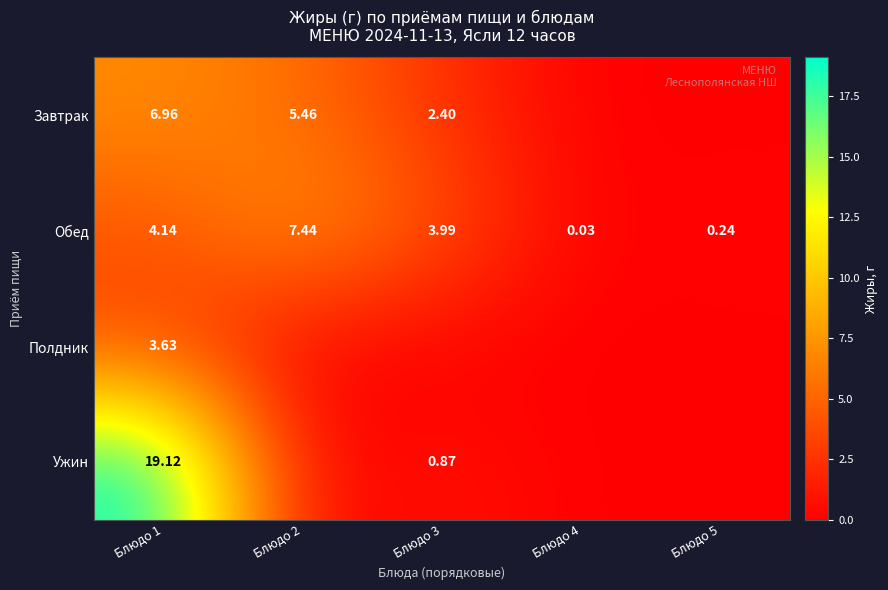

Is the value of Завтрак at Блюдо 2 greater than the value of Обед at Блюдо 3?

Yes